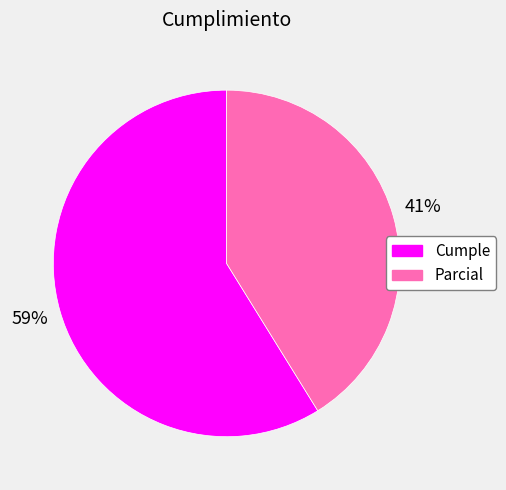

Does any single category account for the majority?

Yes